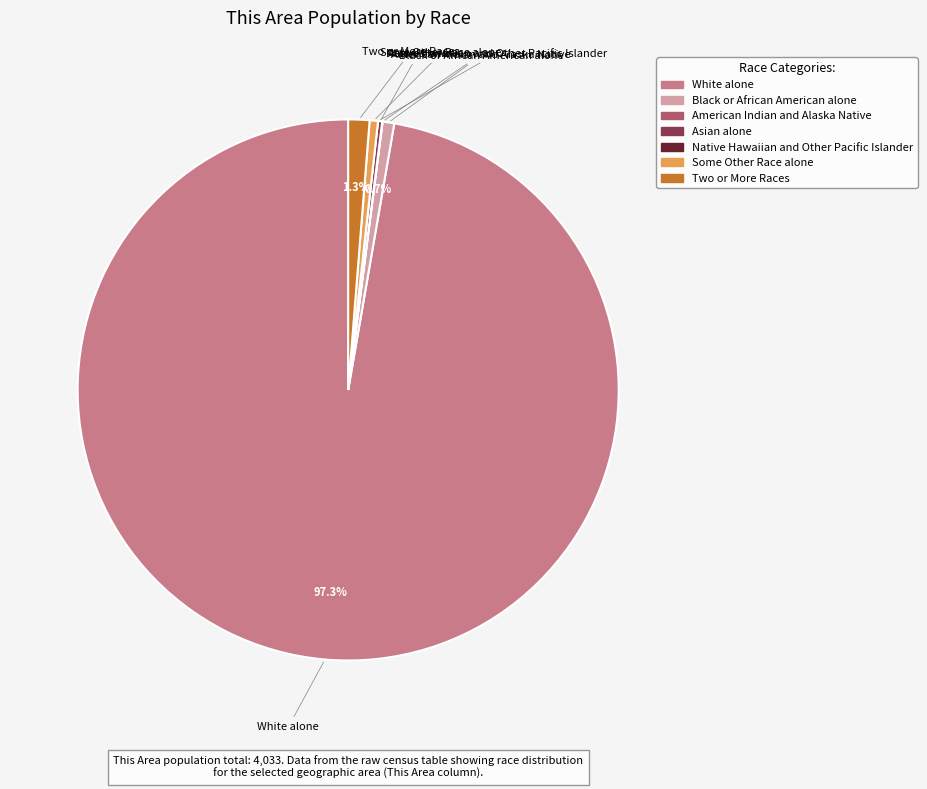

Which category has the biggest portion of the pie?

White alone